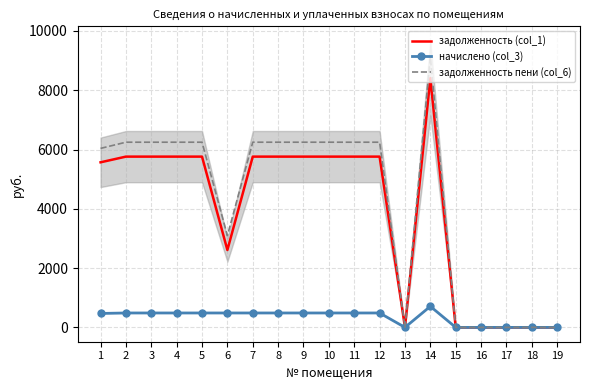

How many lines are shown in the chart?

3